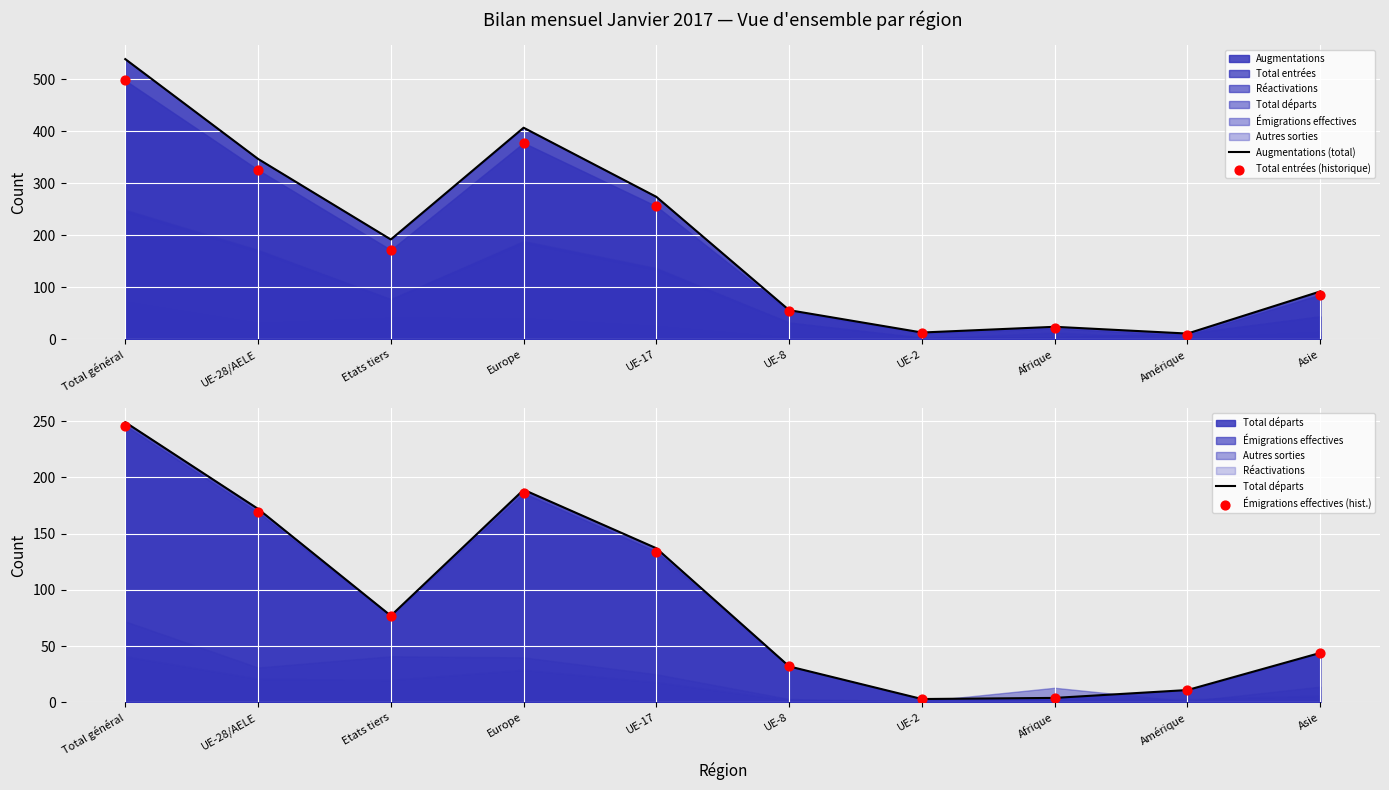

Which series reaches the maximum Y coordinate?

Augmentations (total)